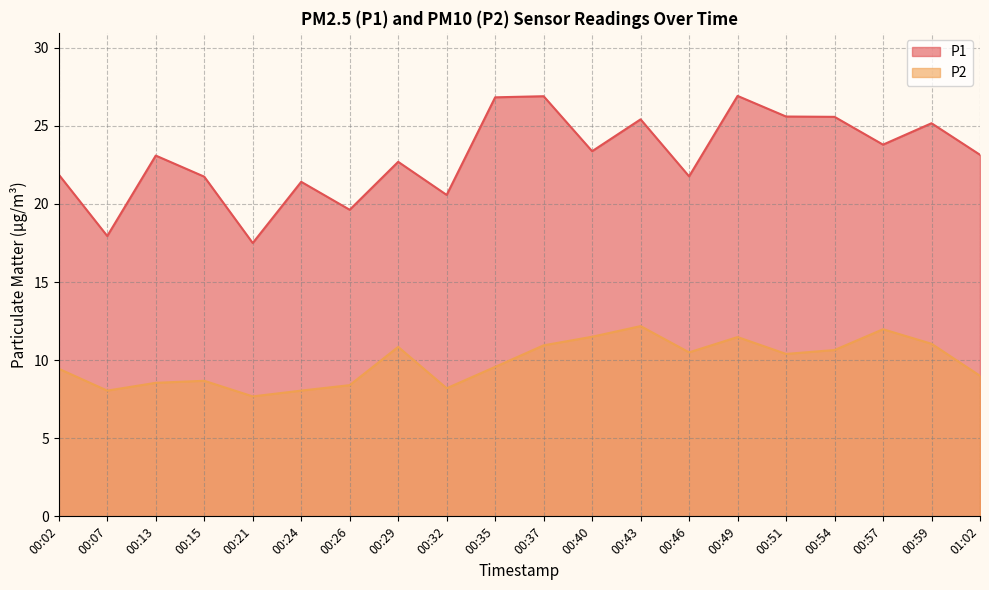

How many data points in P1 are above 23?

11